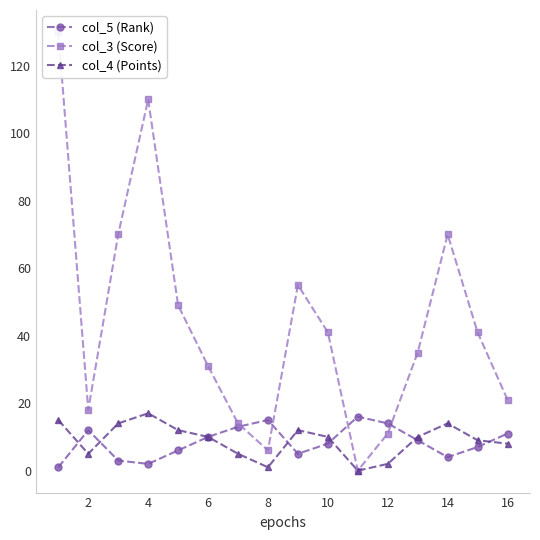

Which series ends up on top after the final intersection of col_3 (Score) and col_5 (Rank)?

col_3 (Score)